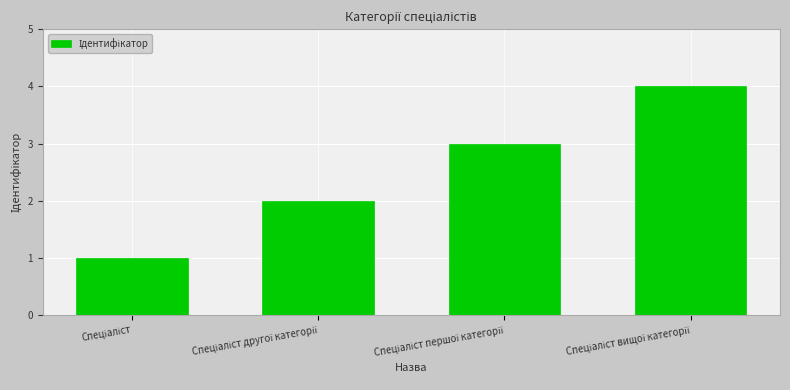

What is the sum of all values?

10